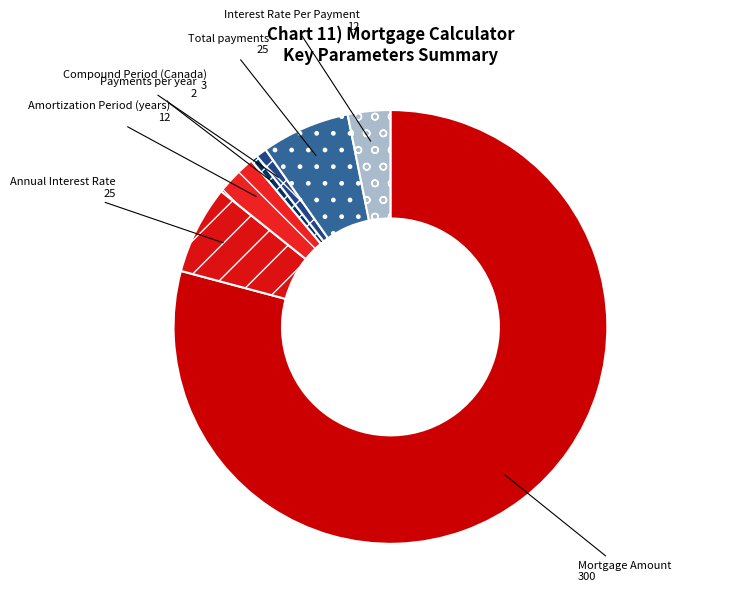

Do Payments per year and Amortization Period (years) together represent more than half of the pie?

No